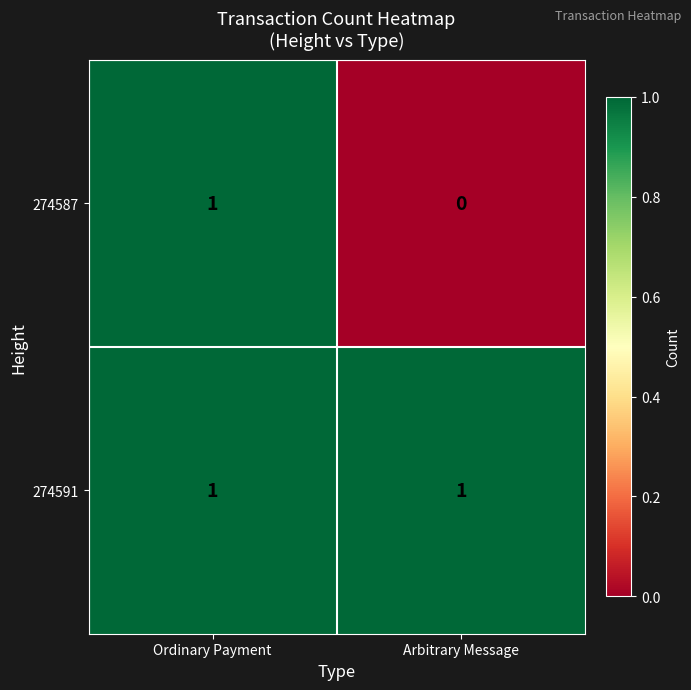

Reading left to right, what are all the values shown in this chart?

274587: Ordinary Payment=1	Arbitrary Message=0
274591: Ordinary Payment=1	Arbitrary Message=1